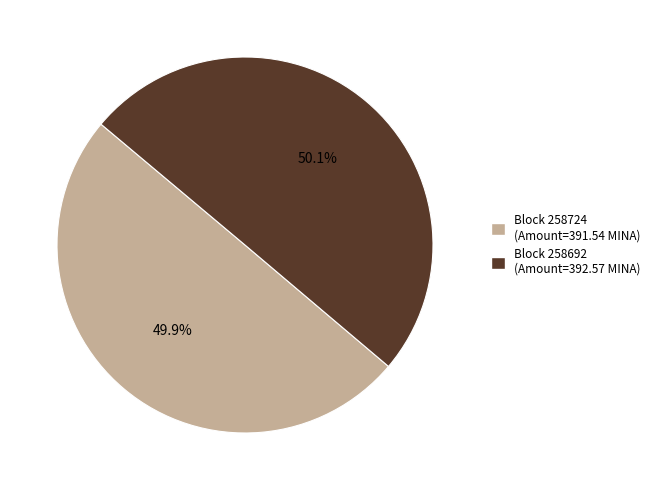

What is the ratio of the value at Block 258692 (Amount=392.57 MINA) to the value at Block 258724 (Amount=391.54 MINA)?

1.0